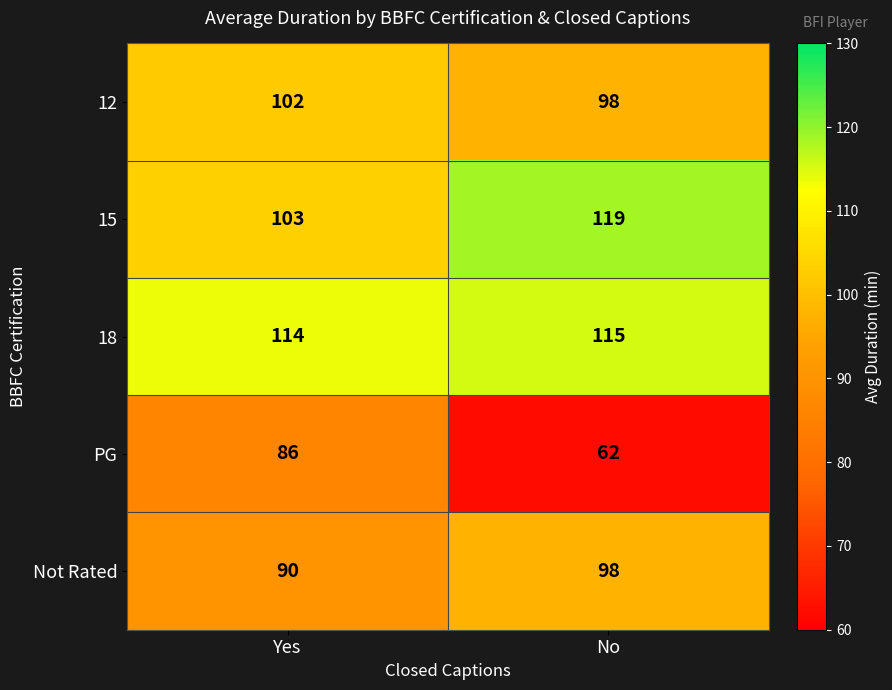

The 18 series shows 38 at No. True or false?

False